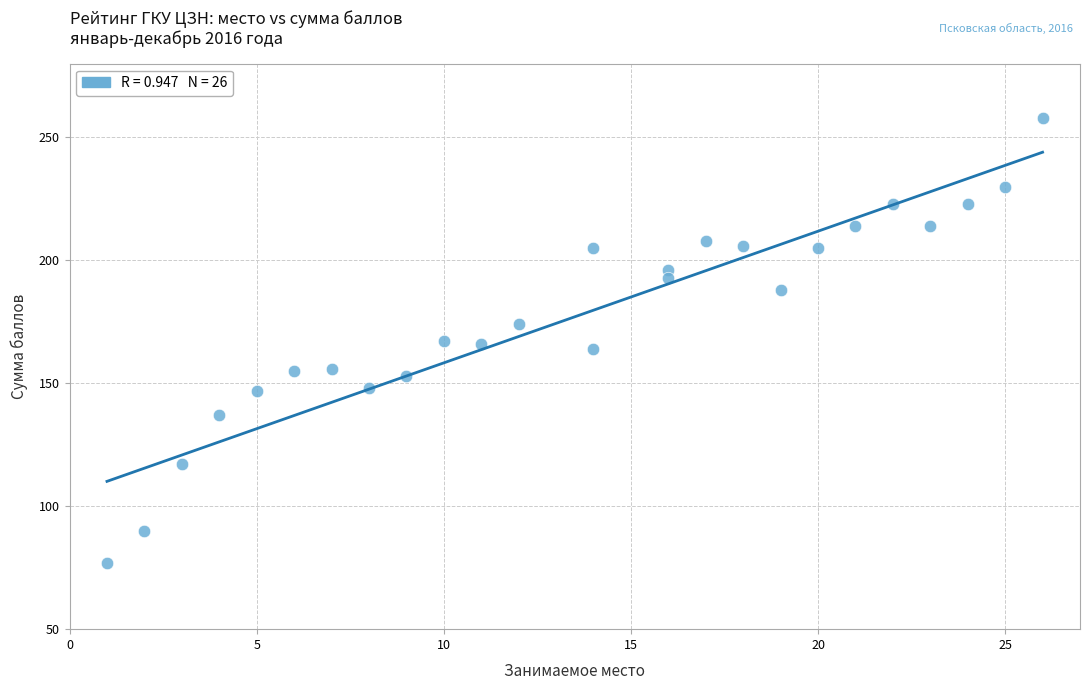

What is the range of Y values (max minus min)?

181